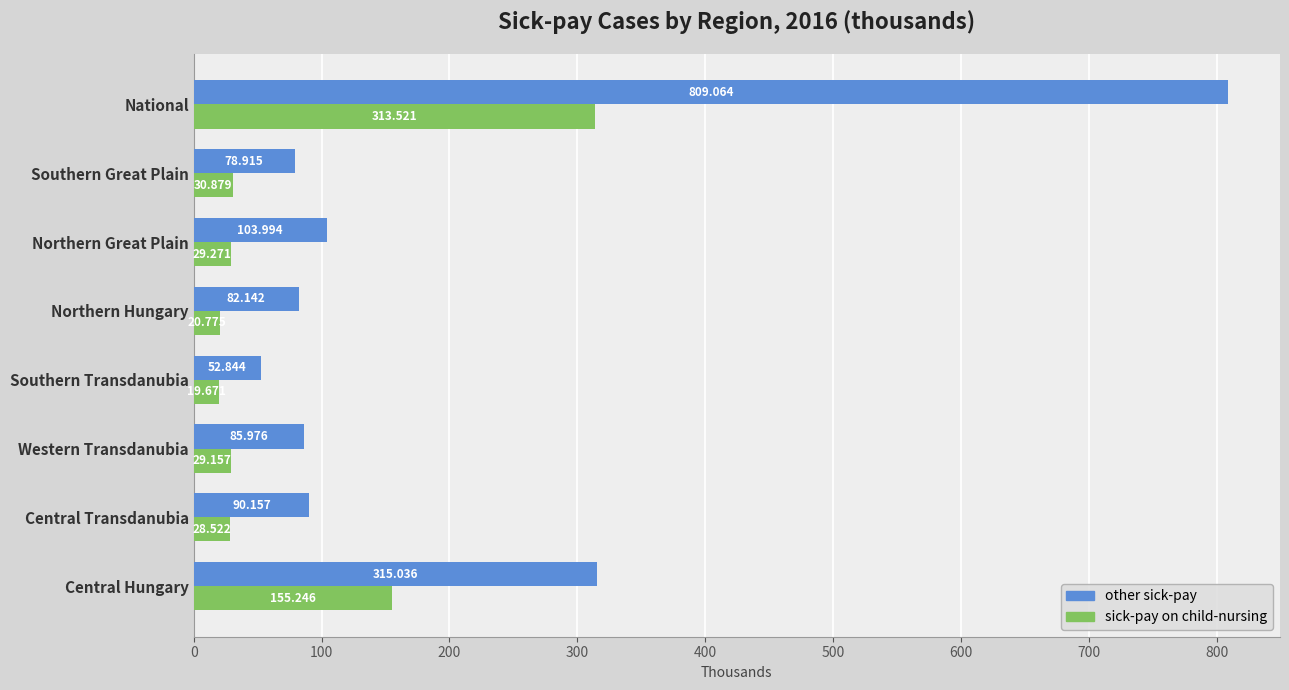

What is the average value of the sick-pay on child-nursing series?

78.4